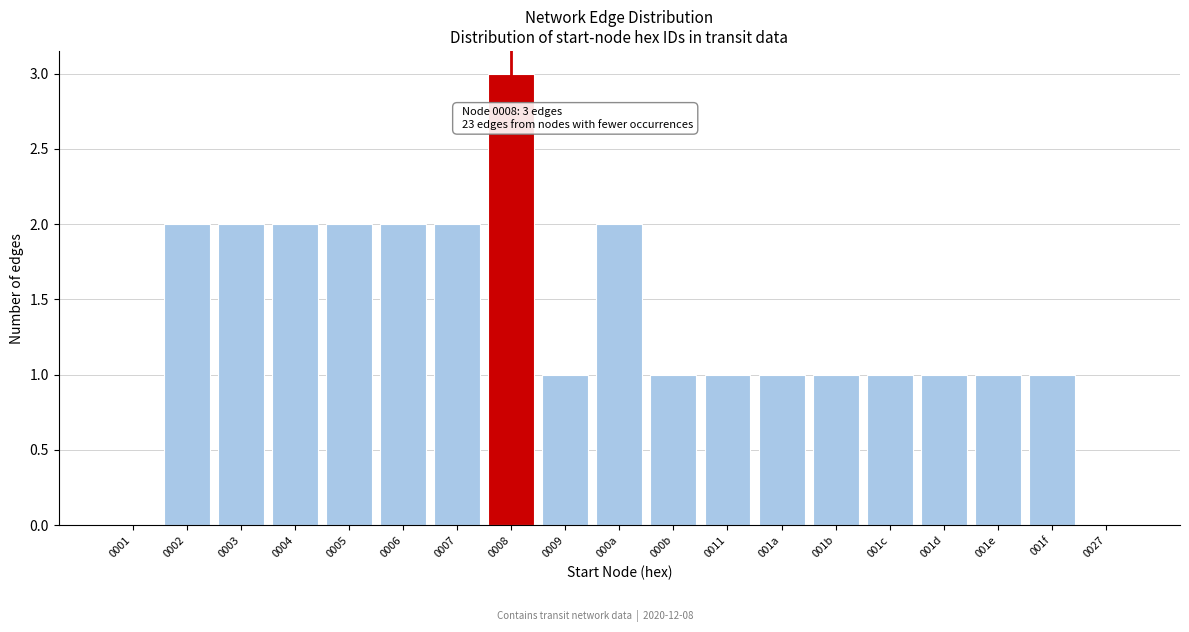

Reading right to left, what are all the values shown in this chart?

0027=0	001f=1	001e=1	001d=1	001c=1	001b=1	001a=1	0011=1	000b=1	000a=2	0009=1	0008=3	0007=2	0006=2	0005=2	0004=2	0003=2	0002=2	0001=0